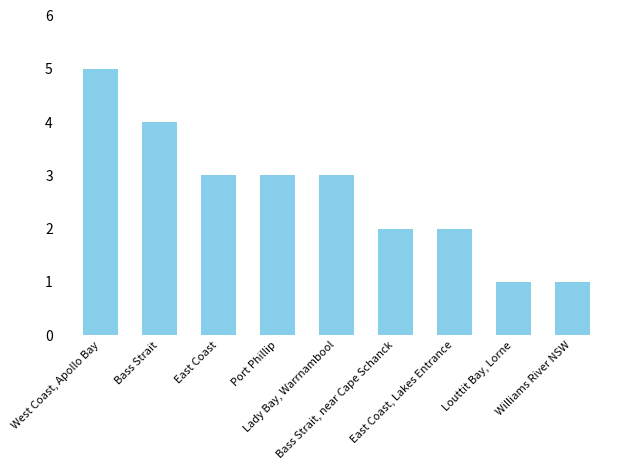

What is the label of the 5th bar from the left?

Lady Bay, Warrnambool